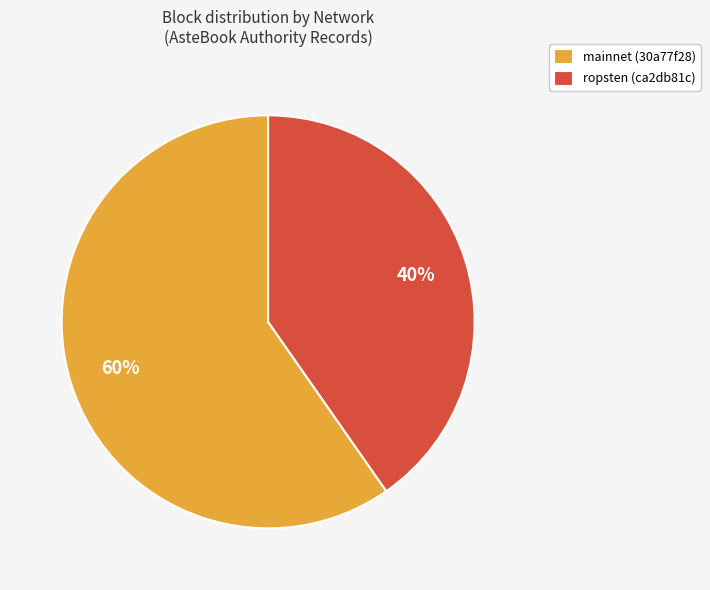

Which category has the biggest portion of the pie?

mainnet (30a77f28)